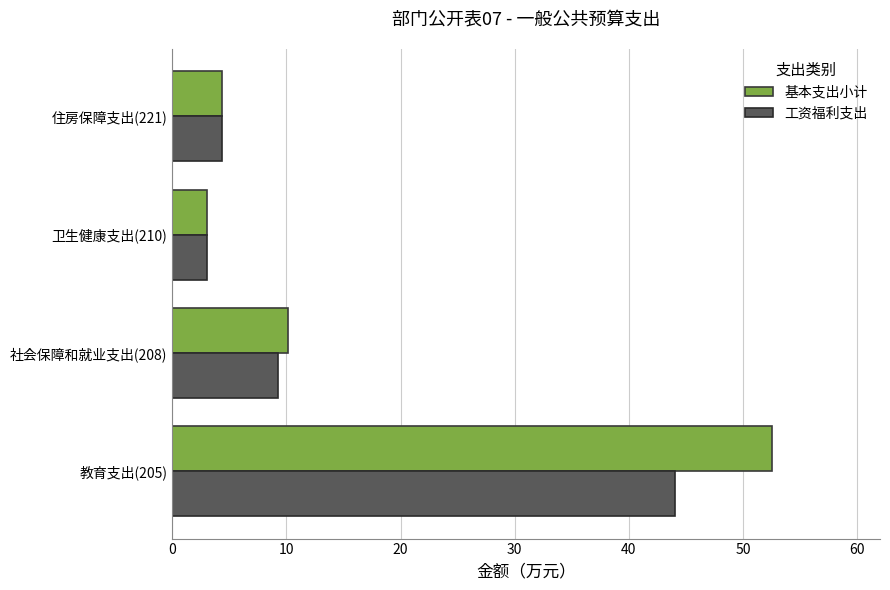

What is the average value of the 基本支出小计 series?

17.5